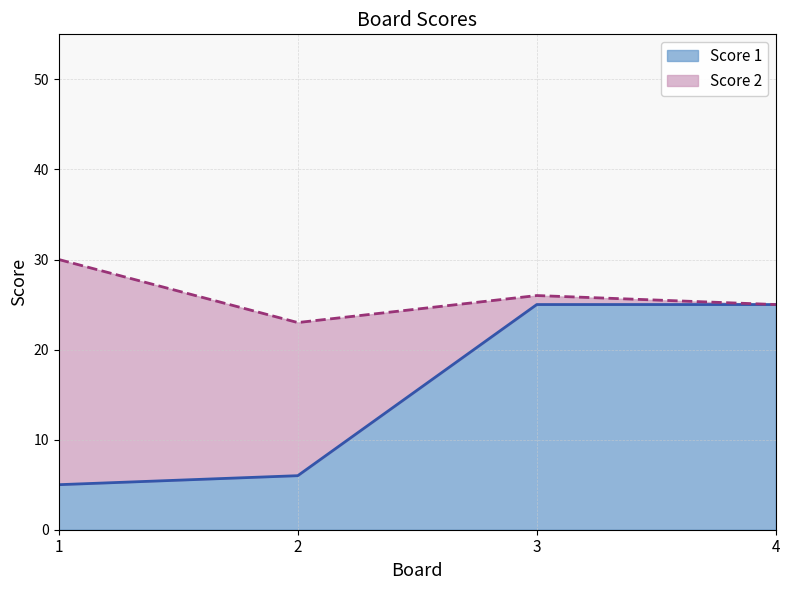

What is the value of the 2nd point from the left?

6